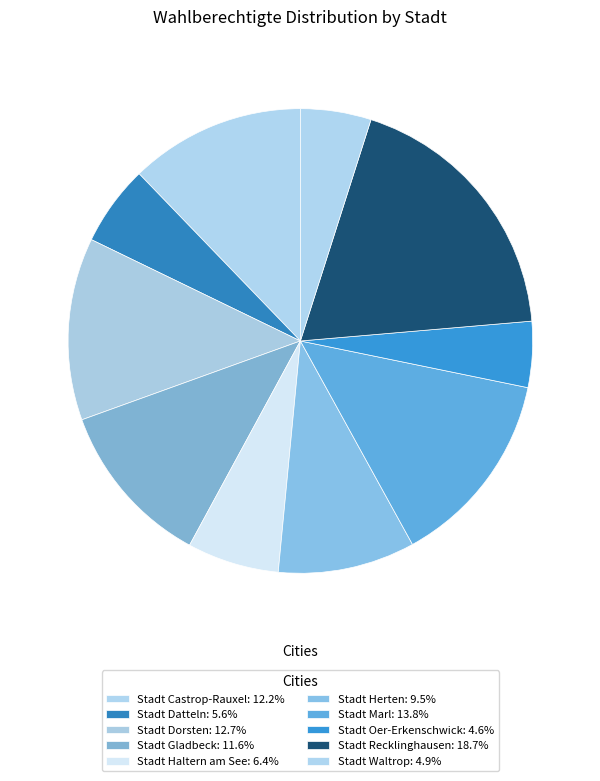

What is the smallest slice in the pie chart?

Stadt Oer-Erkenschwick